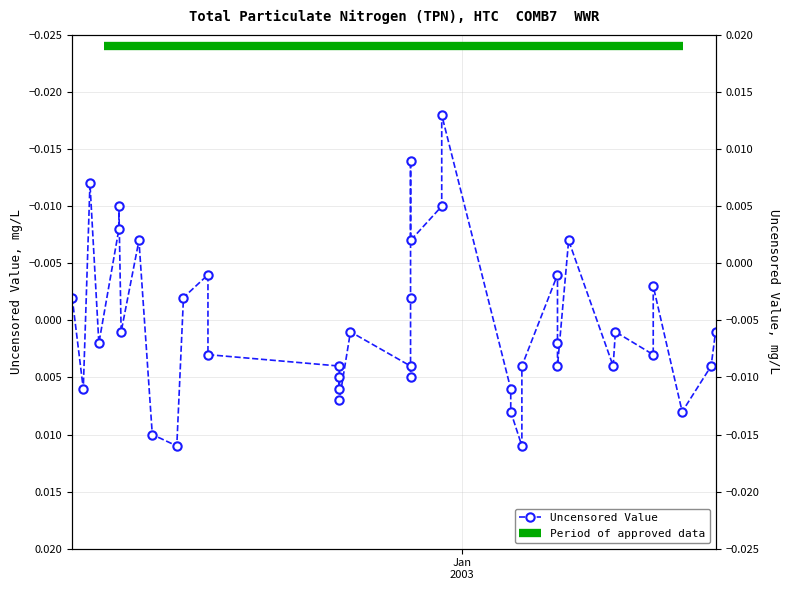

Where does the data first go above 0?

2002-07-15